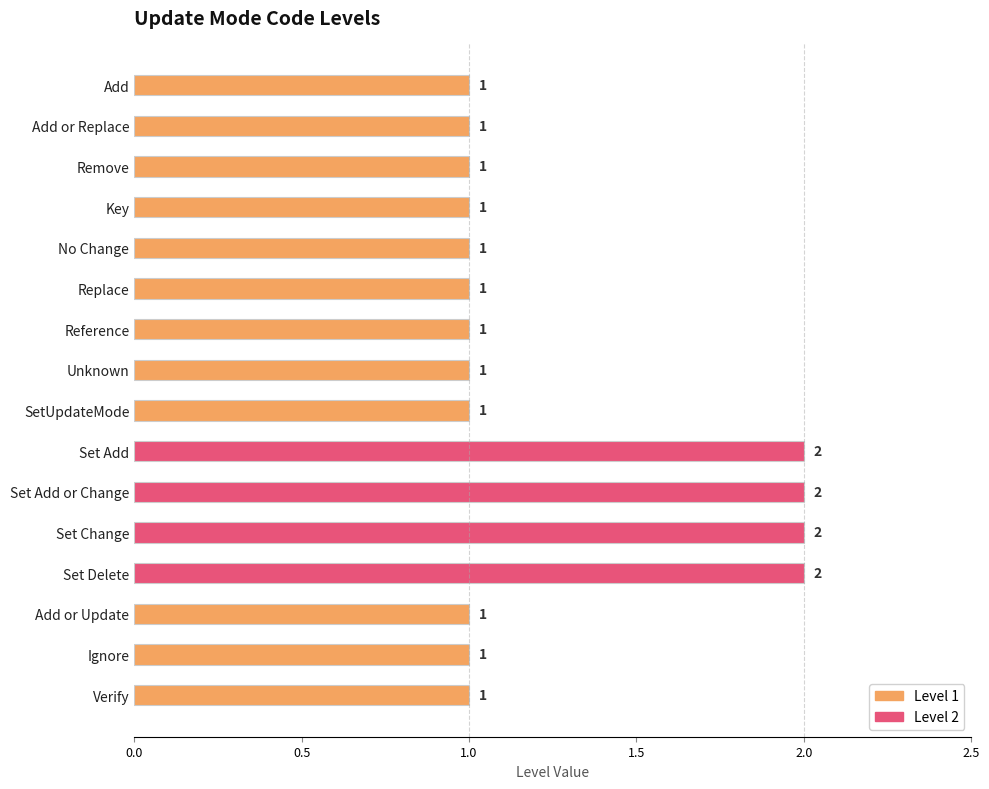

The chart shows a value of 1 at Add. True or false?

True